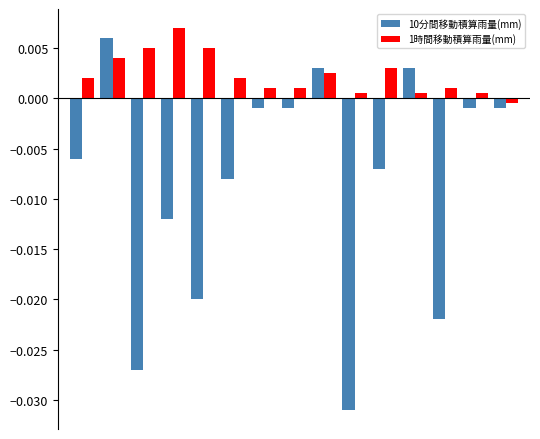

Which series has the widest spread of values?

10分間移動積算雨量(mm)